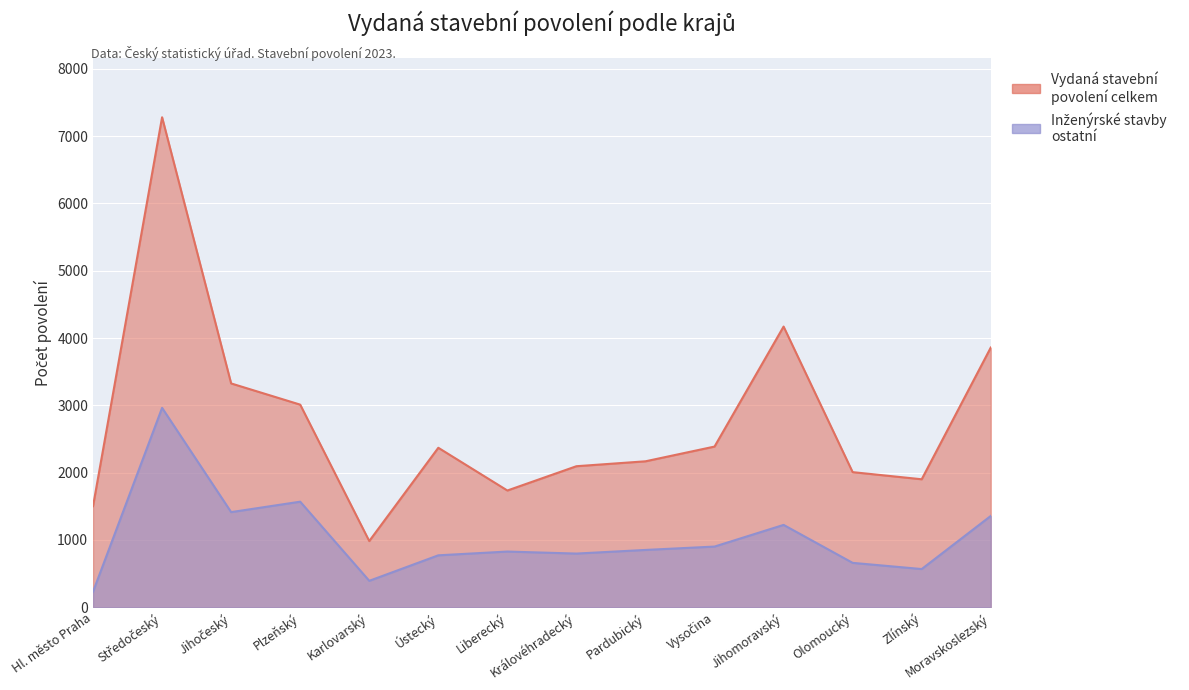

True or false: Inženýrské stavby ostatní and Vydaná stavební povolení celkem intersect in this chart.

False